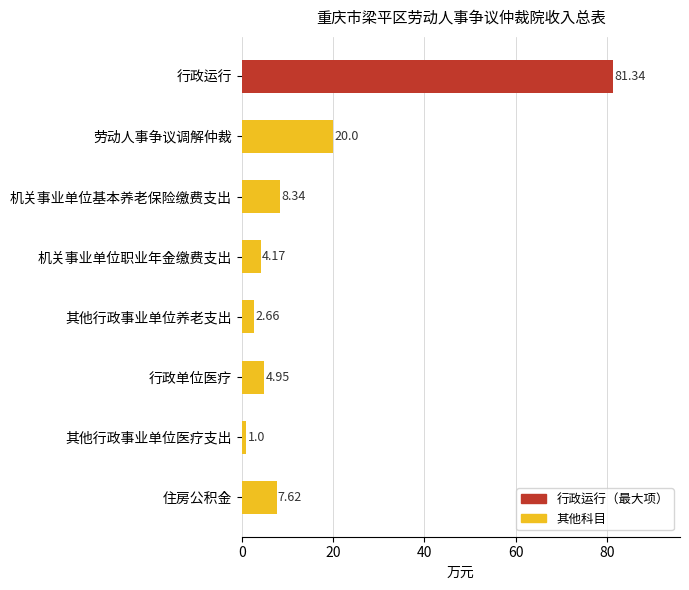

What is the label of the 3rd bar from the top?

机关事业单位基本养老保险缴费支出